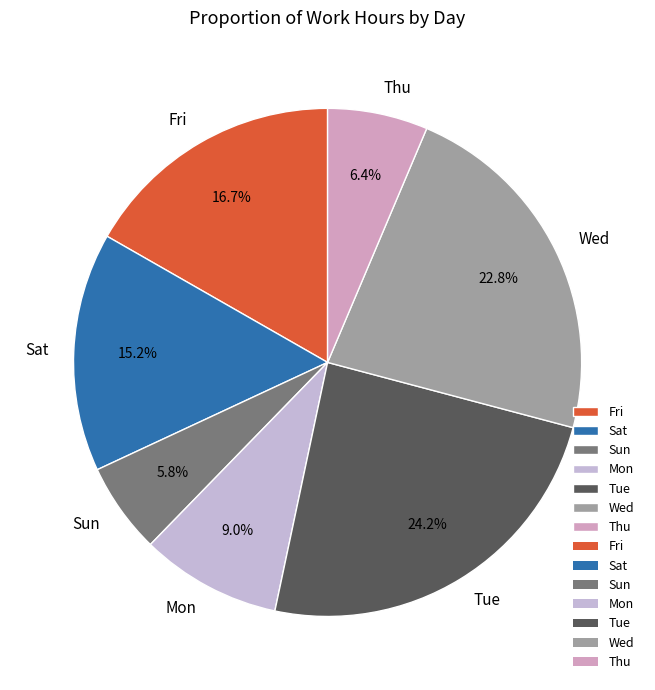

Rank the categories by value from lowest to highest.

Sun, Thu, Mon, Sat, Fri, Wed, Tue